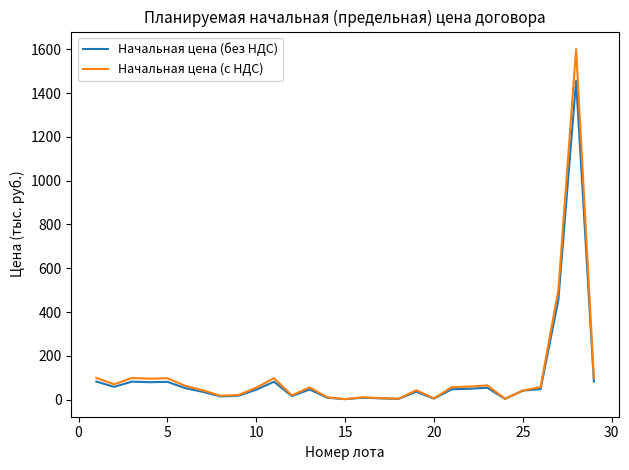

Which series has the widest spread of values?

Начальная цена (с НДС)